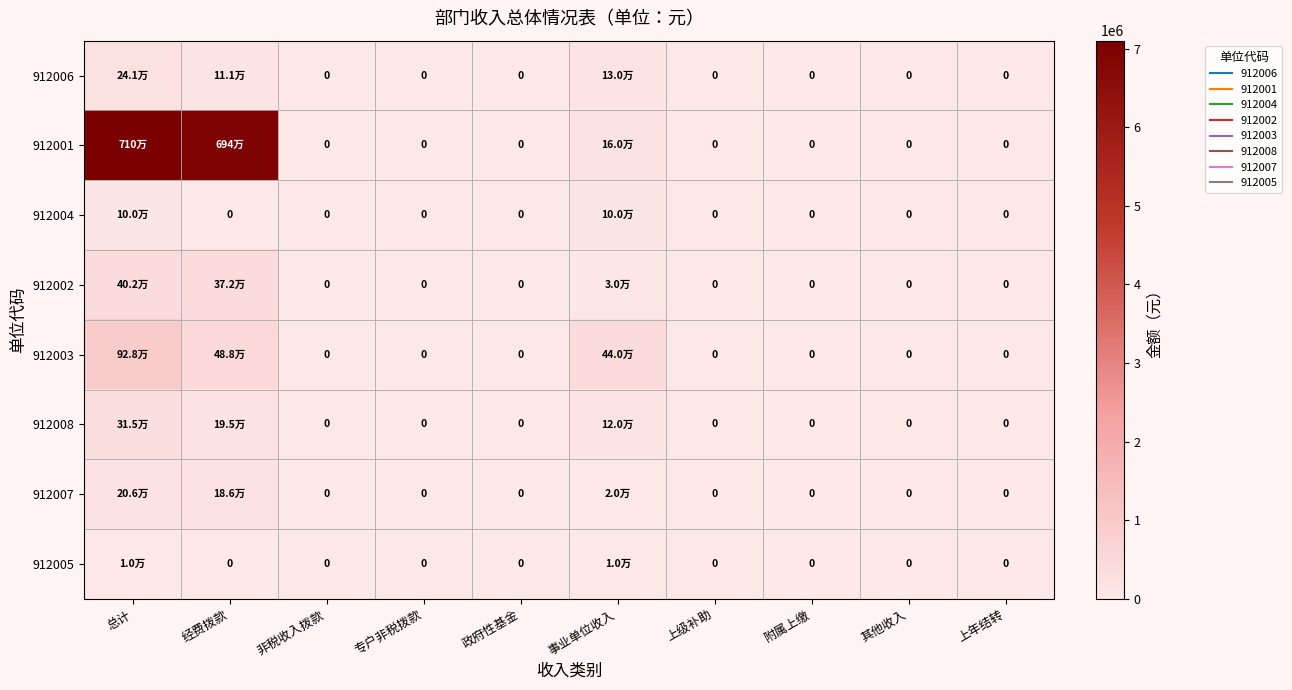

What is the difference between the maximum and minimum values in the 912003 series?

928049.6